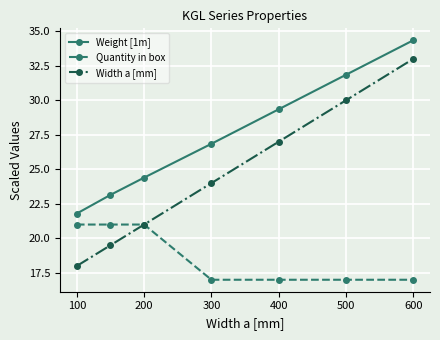

True or false: Weight [1m] and Width a [mm] cross at least once.

False